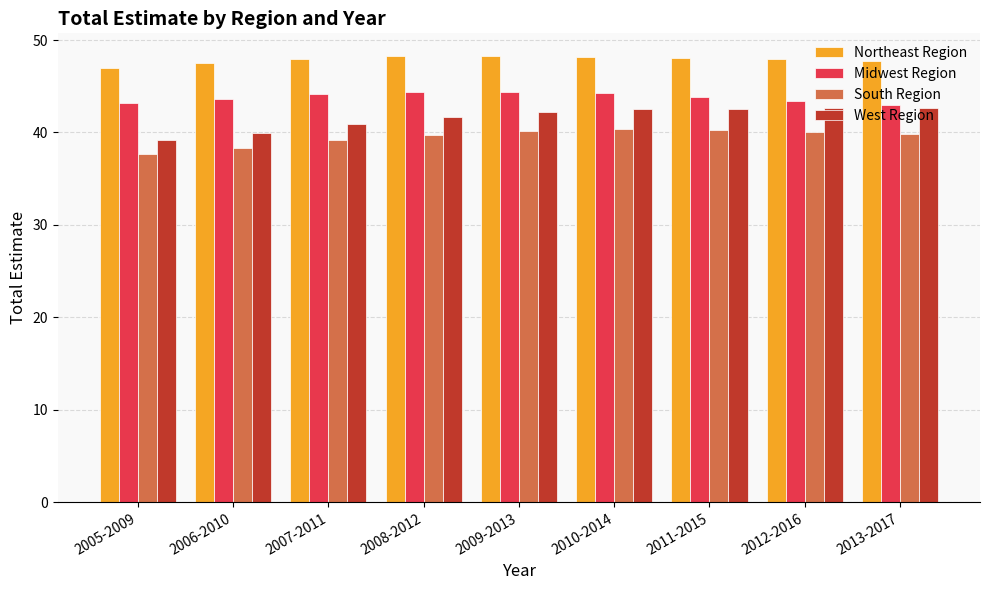

Is it true that Northeast Region equals 47.9 at 2007-2011?

True